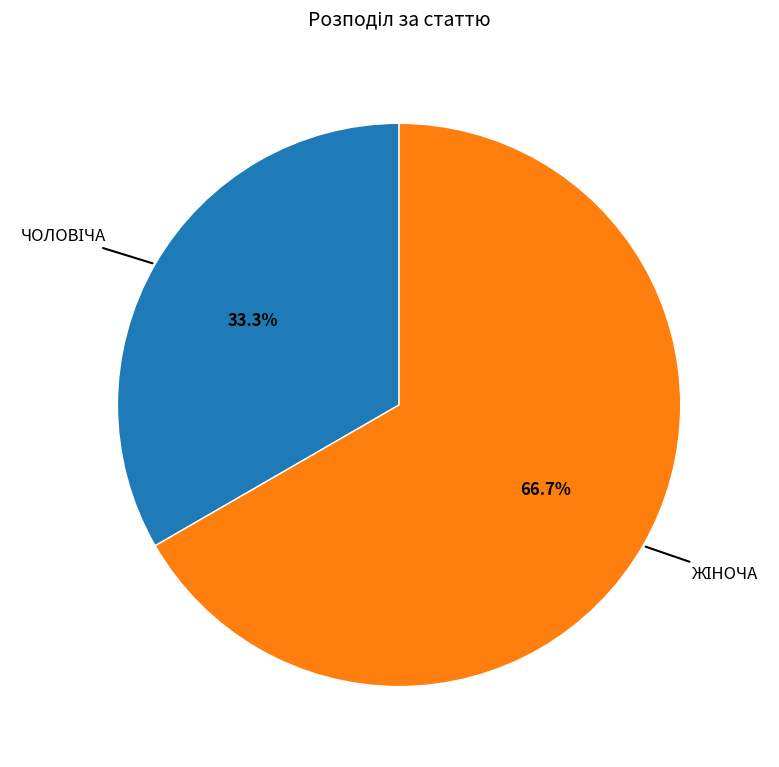

How many slices are in this pie chart?

2